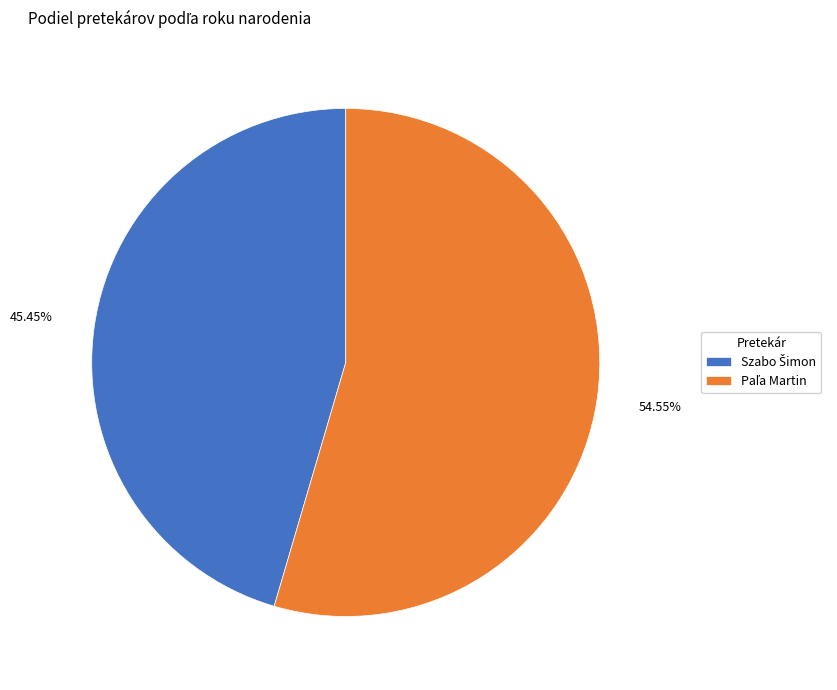

Is there a majority slice in this chart?

Yes